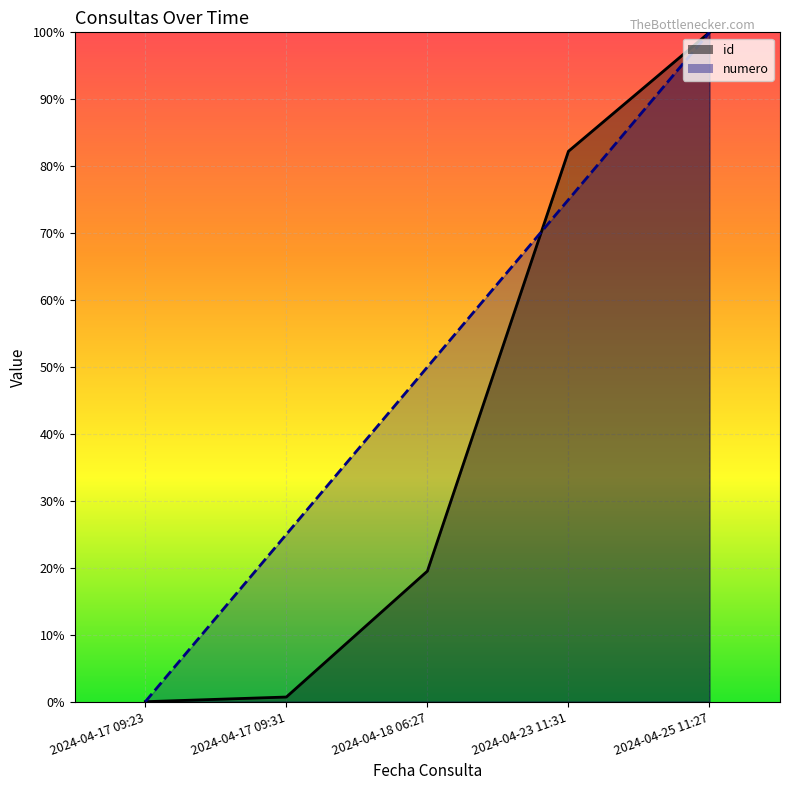

How many data points does each series have?

5